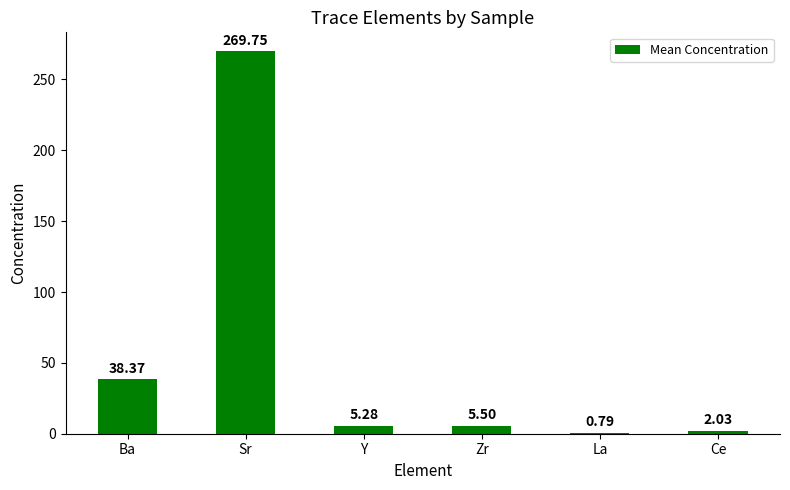

What is the ratio of the value at Ba to the value at Y?

7.3